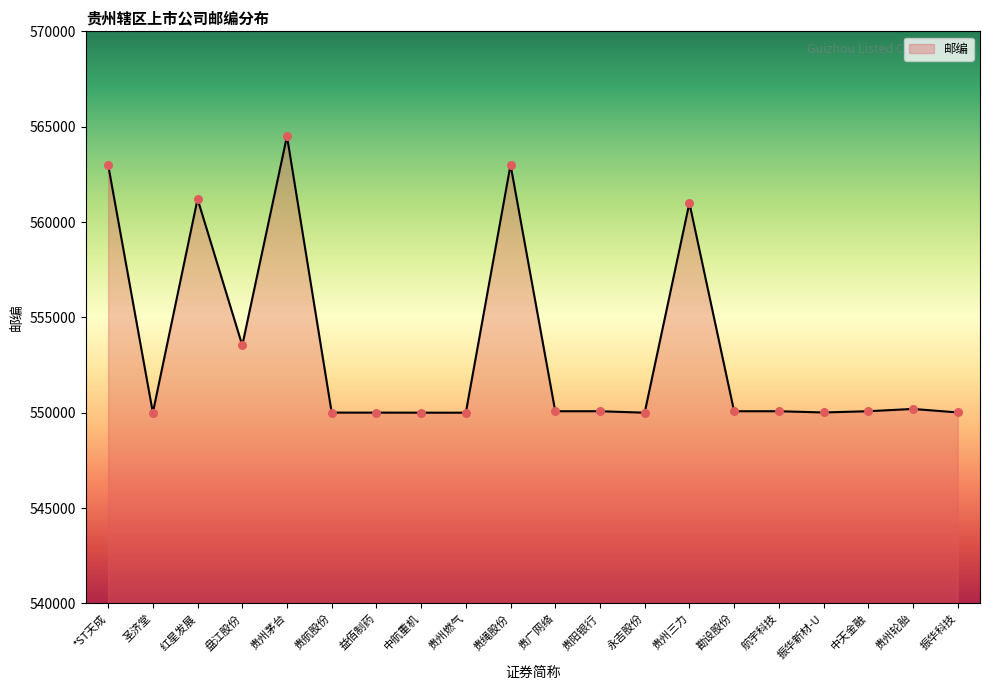

What is the ratio of the value at 贵州茅台 to the value at 盘江股份?

1.0